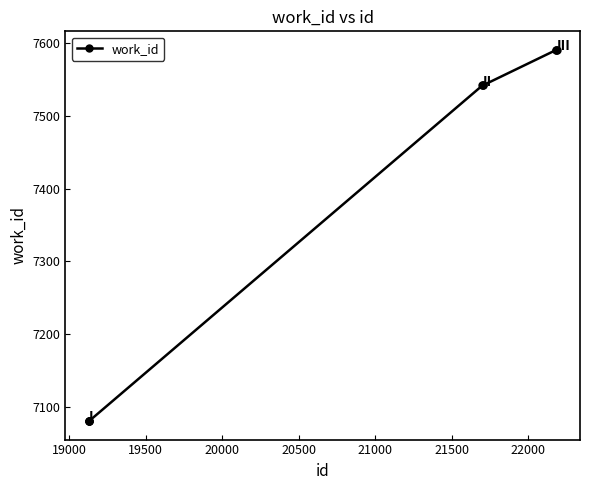

What is the smallest value displayed?

7080